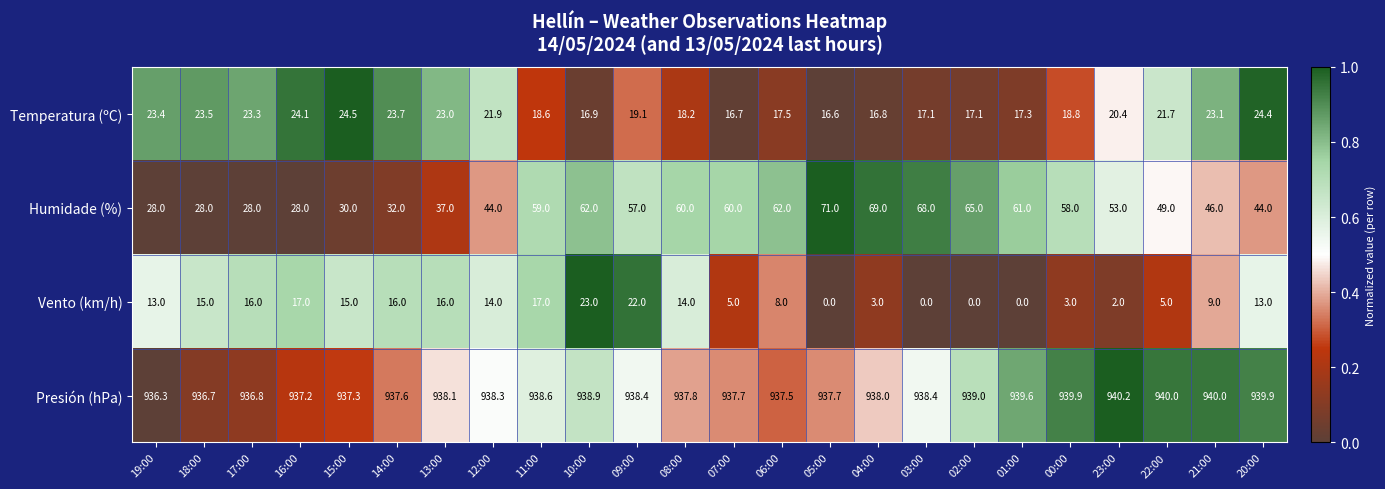

What is the difference between the Temperatura (ºC) values at 18:00 and 10:00?

6.6